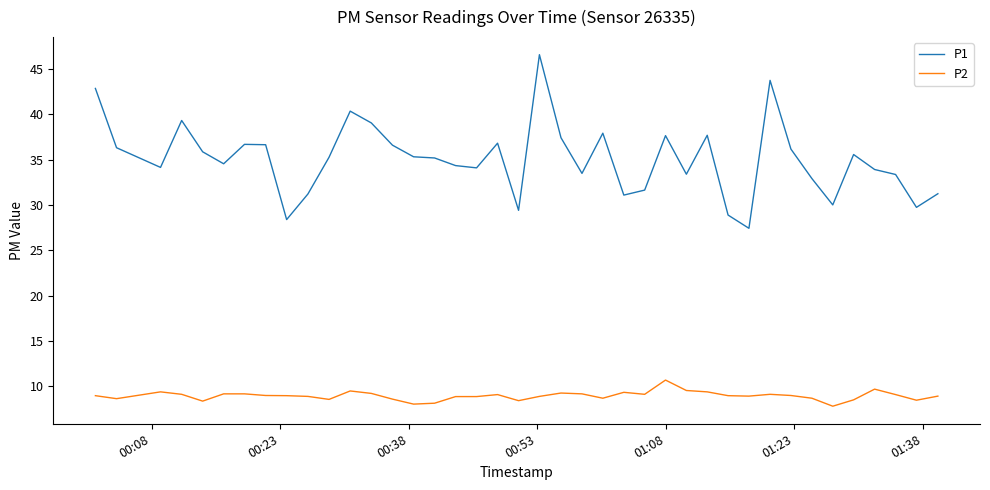

What is the smallest value displayed?

7.8